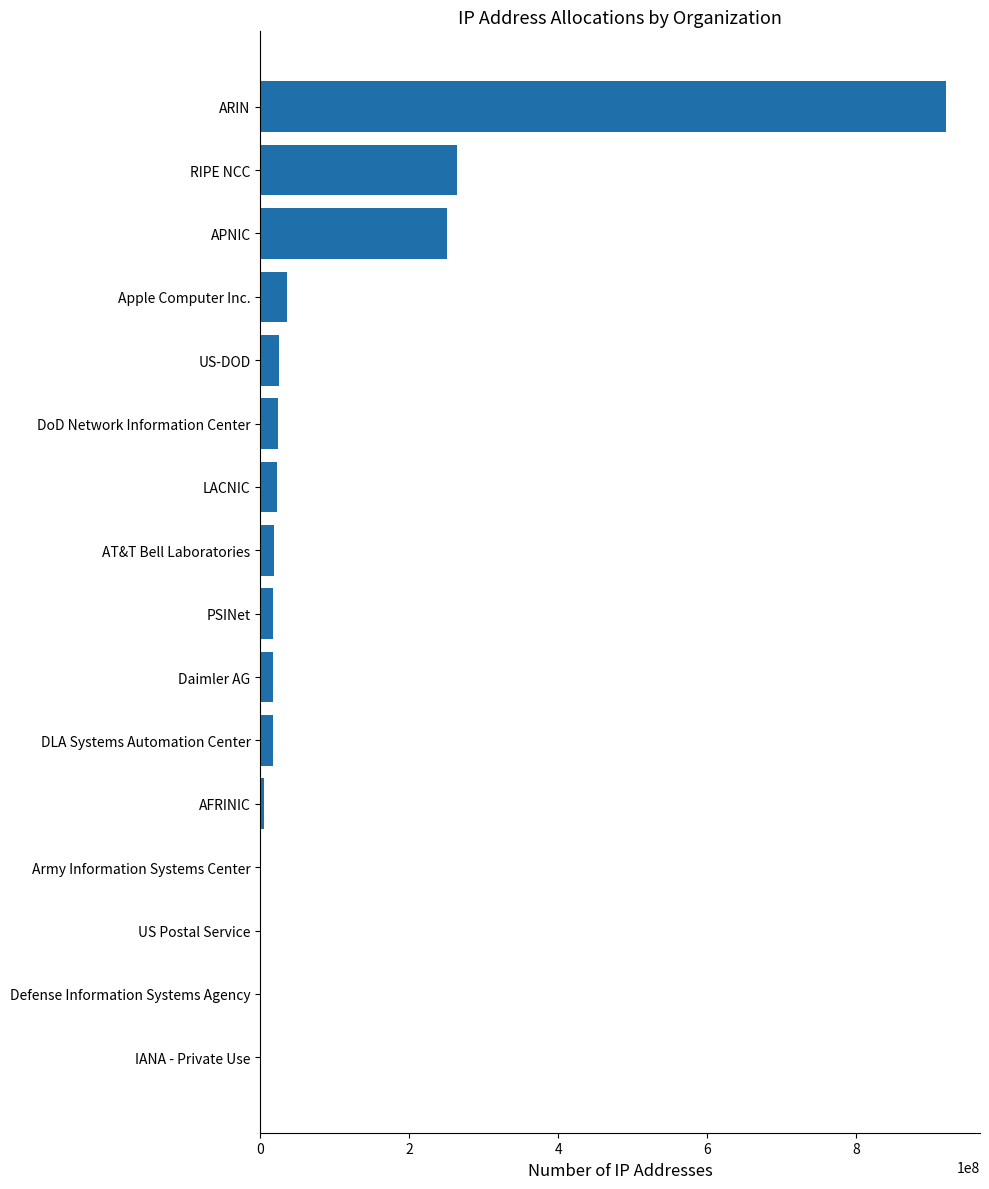

How many data points does each series have?

16